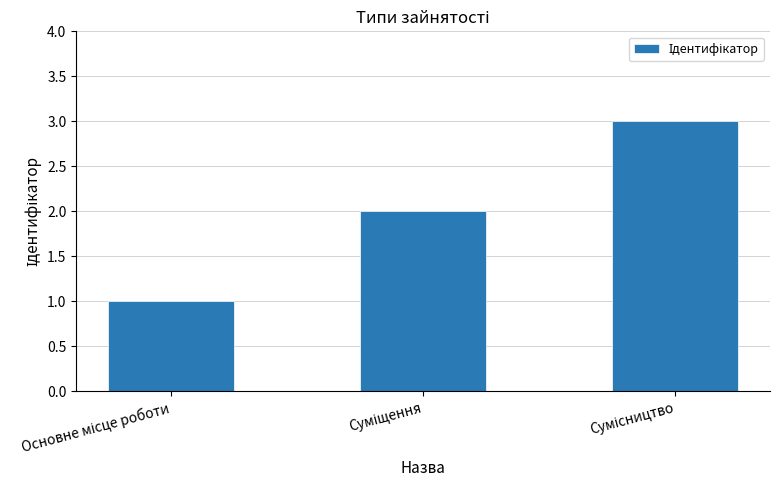

Are the bars grouped side by side (vs. stacked)?

No